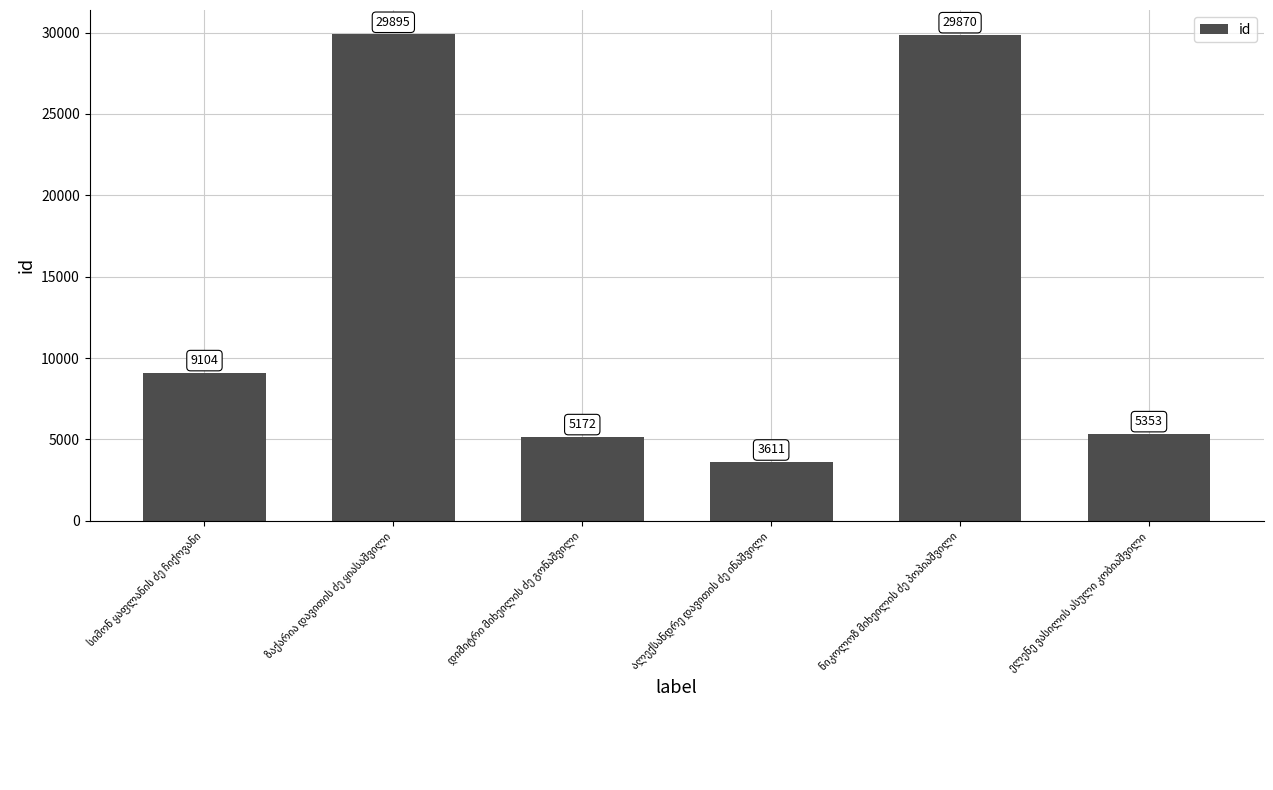

How many values are below 9104?

3